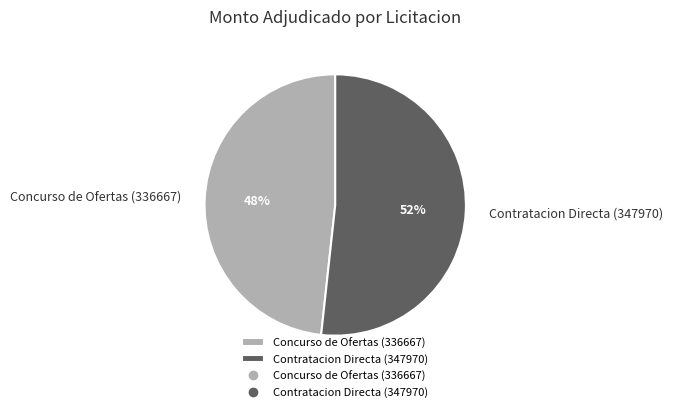

Rank the categories by value from lowest to highest.

Concurso de Ofertas (336667), Contratacion Directa (347970)